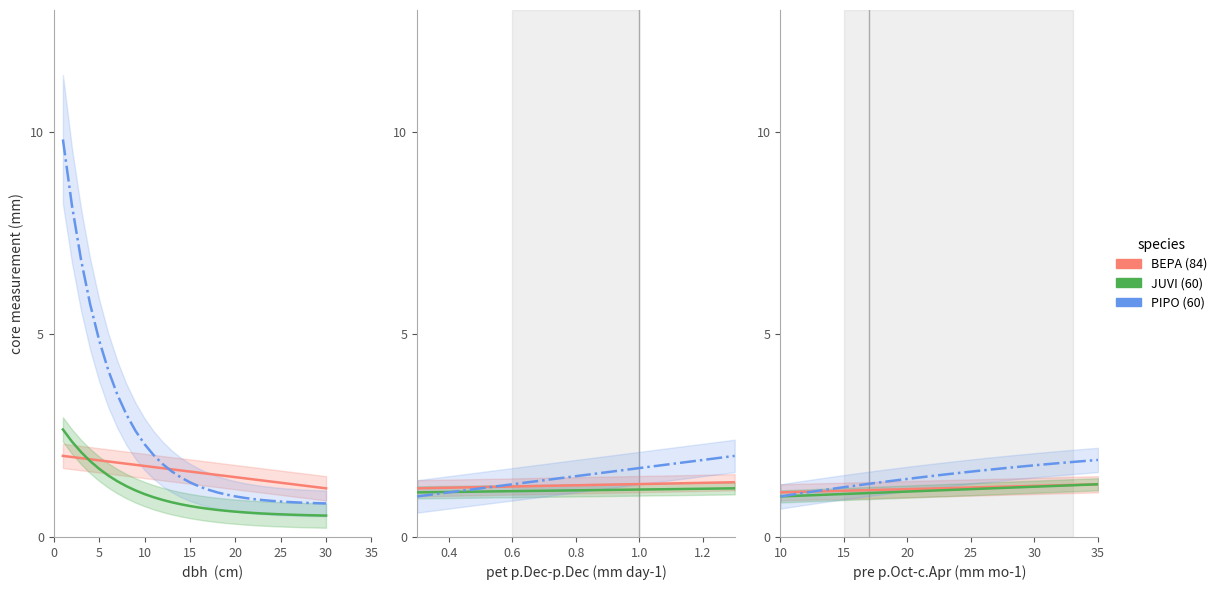

At how many categories does at least one series exceed 1?

30